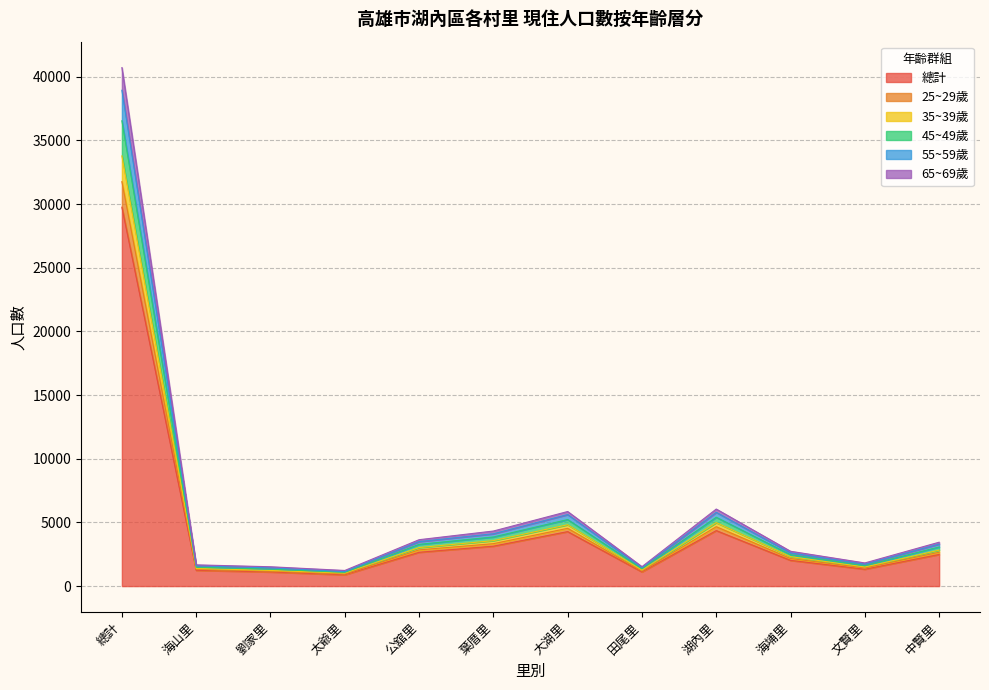

How many interior local valleys does the 55~59歲 series have?

3